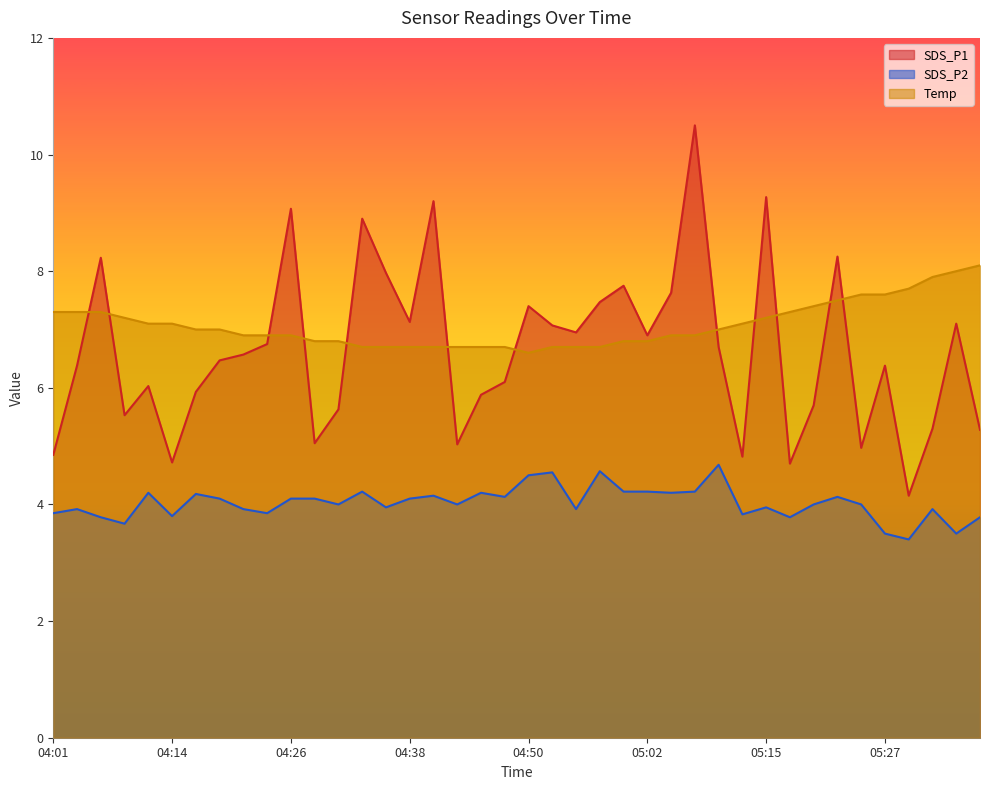

Where is SDS_P2 nearest to the value 4?

04:31